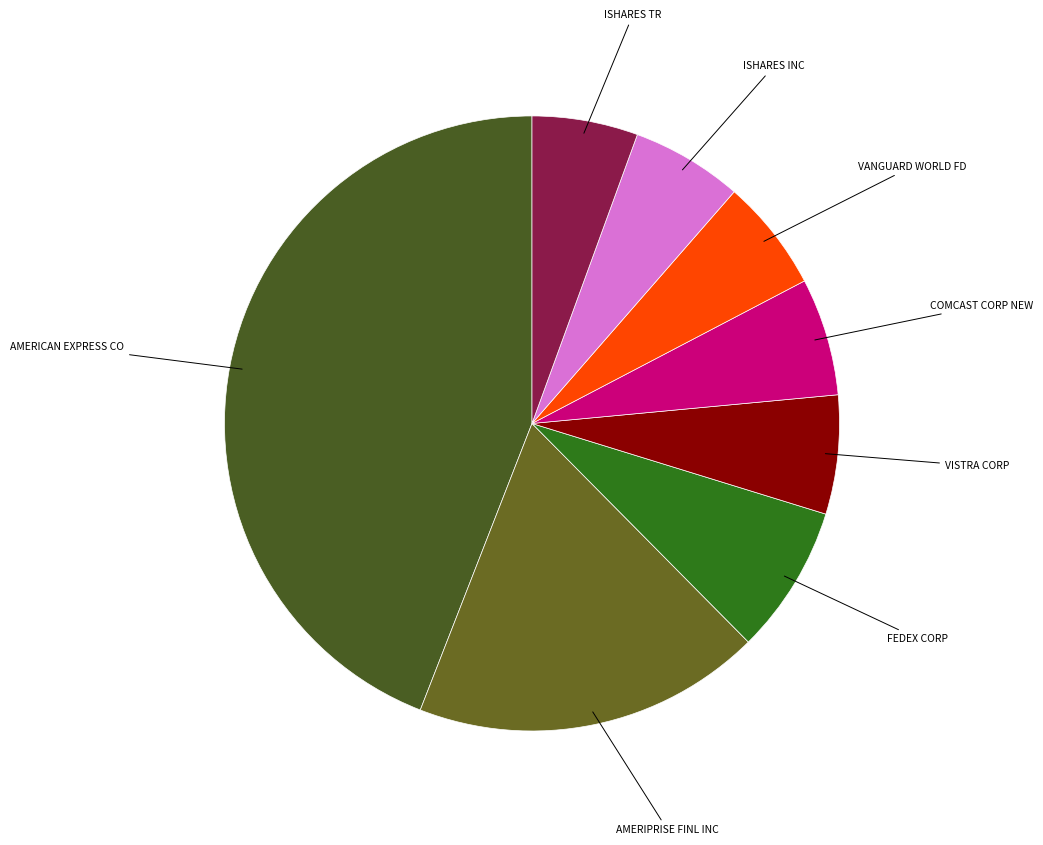

What is the largest slice in the pie chart?

AMERICAN EXPRESS CO